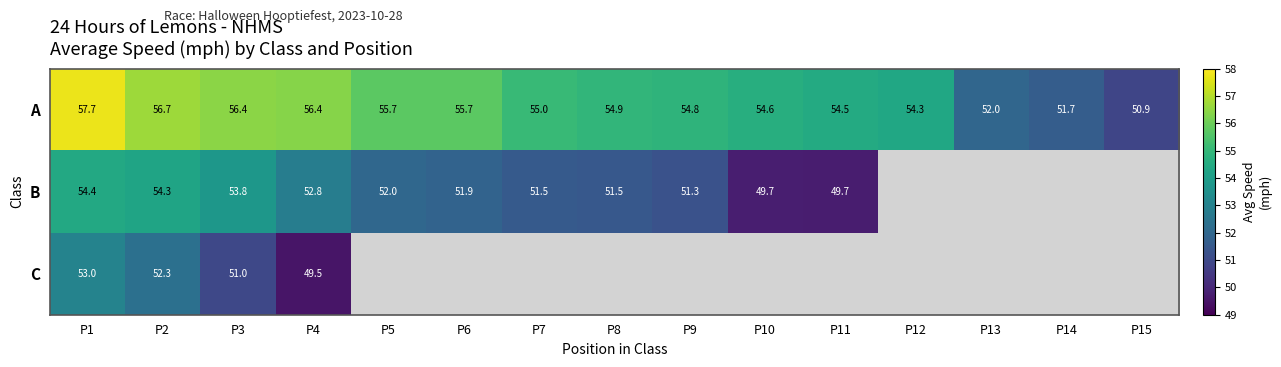

Is it true that A equals 54.5 at P11?

True